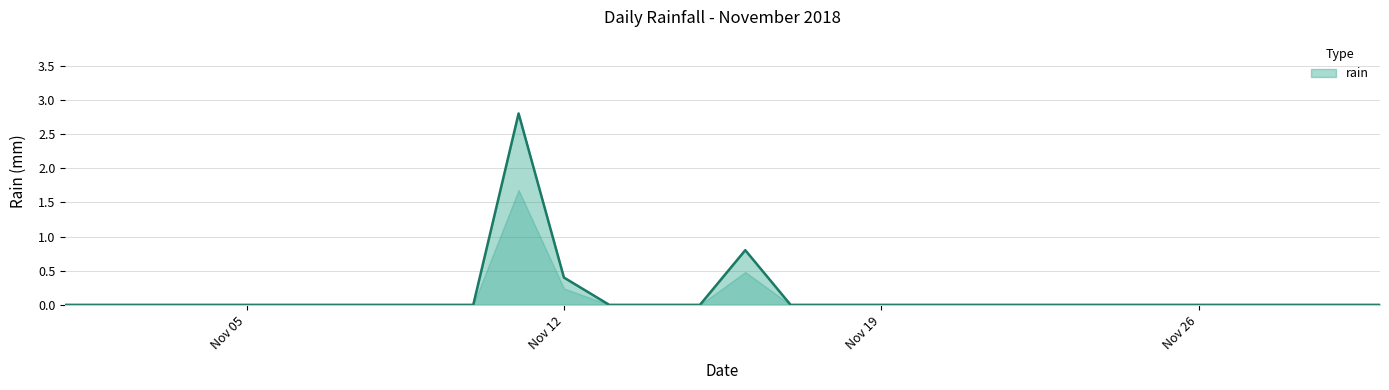

What is the maximum value shown in the chart?

2.8